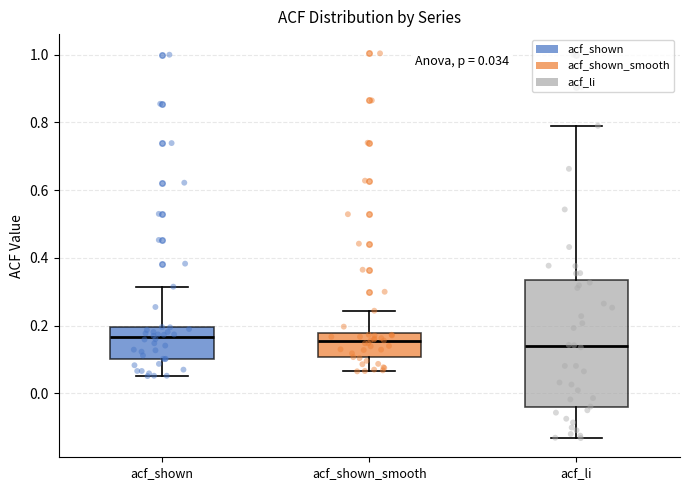

Which box is the tallest, from its lower edge to its upper edge?

acf_li